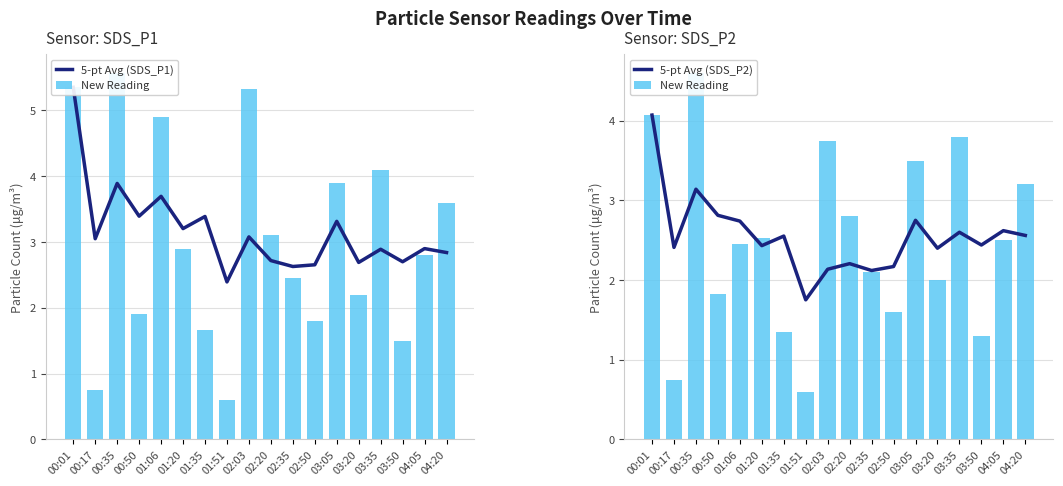

How many categories are shown in the chart?

18